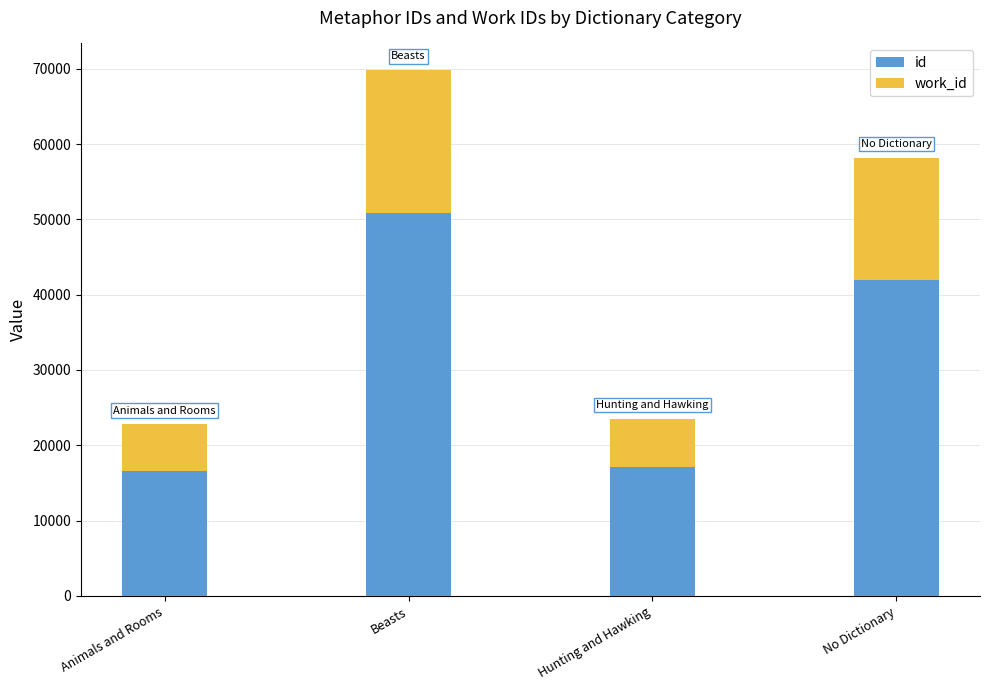

What are all the series names shown in the legend?

id, work_id